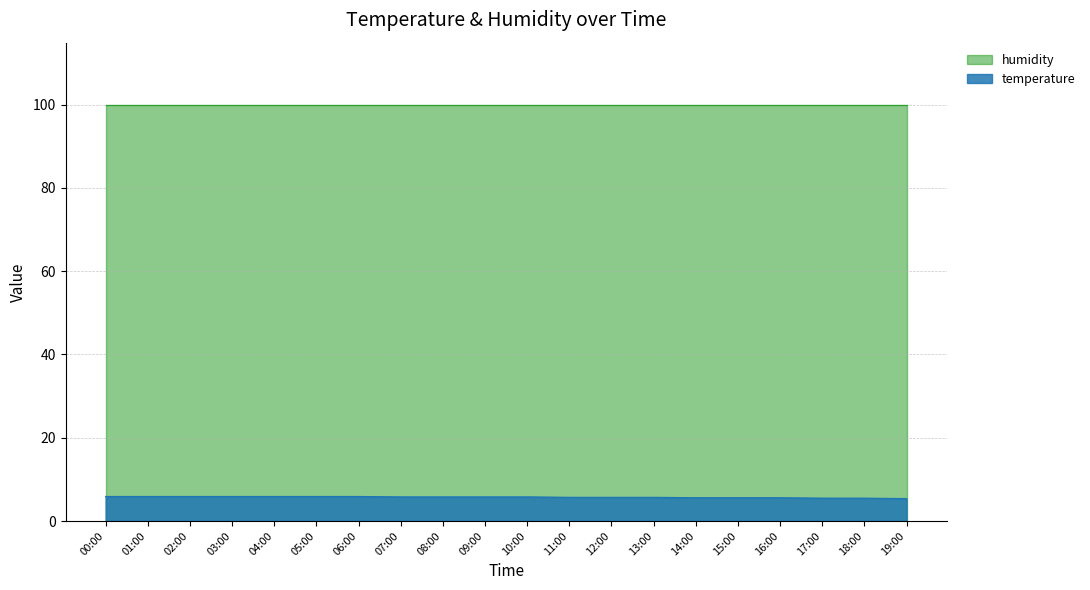

The value at 05:00 is 3.3. True or false?

False